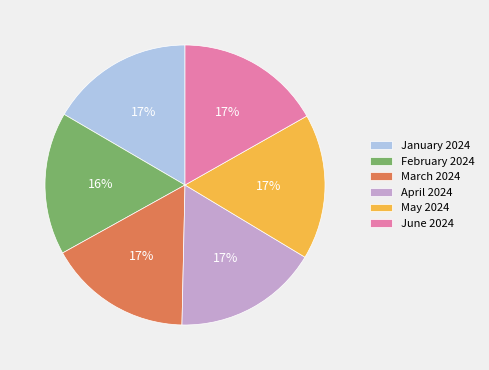

To the nearest percent, what portion does February 2024 represent?

16%